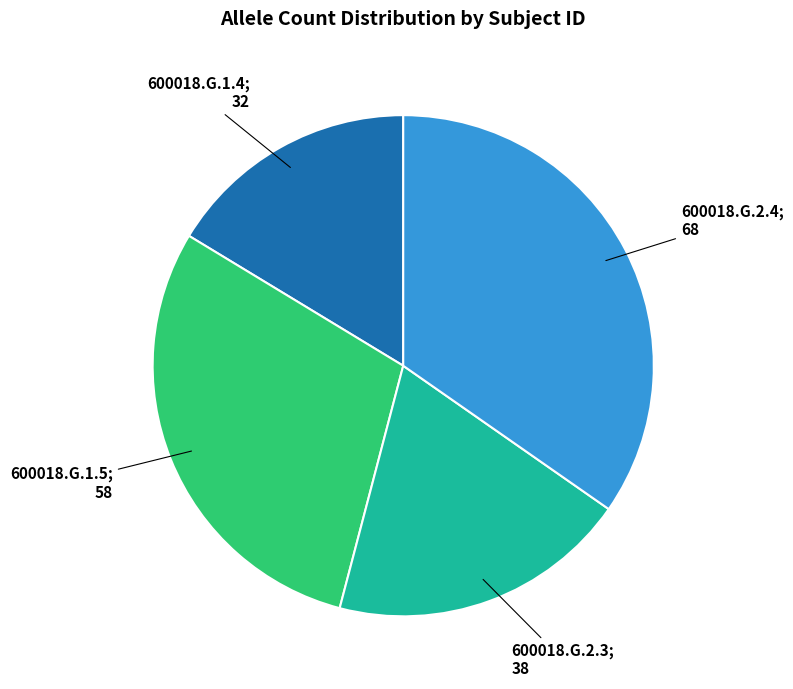

Is there any slice that represents more than half of the pie?

No